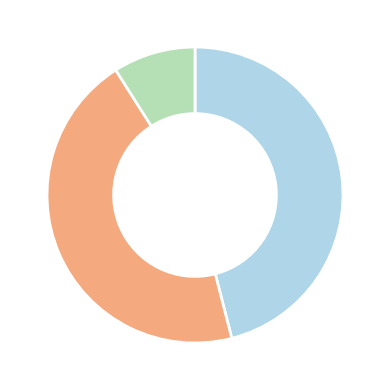

Does any single category account for the majority?

No